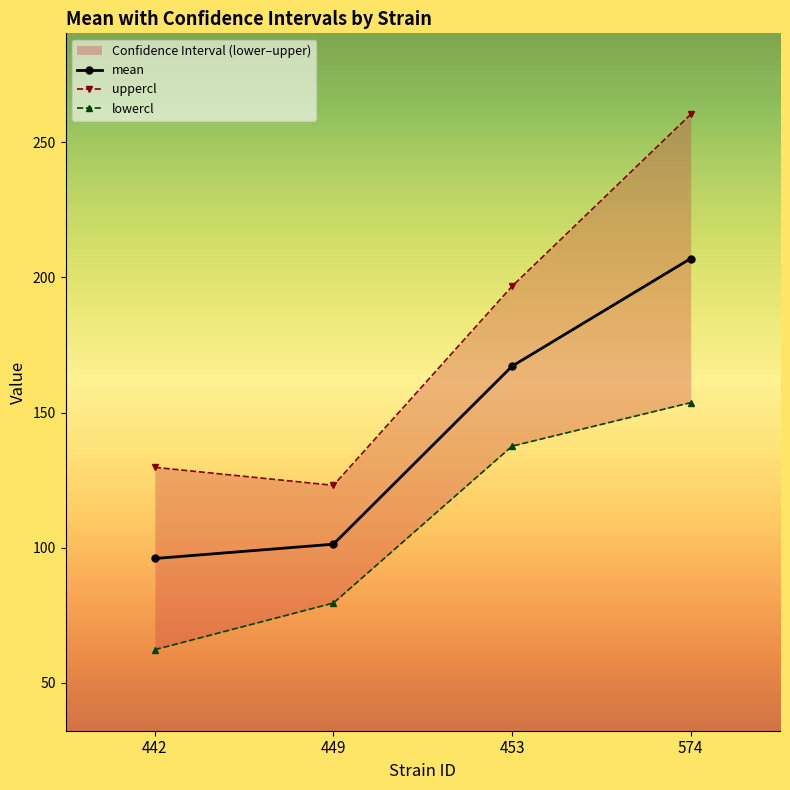

At 442, list the series in order from largest to smallest.

uppercl, mean, lowercl